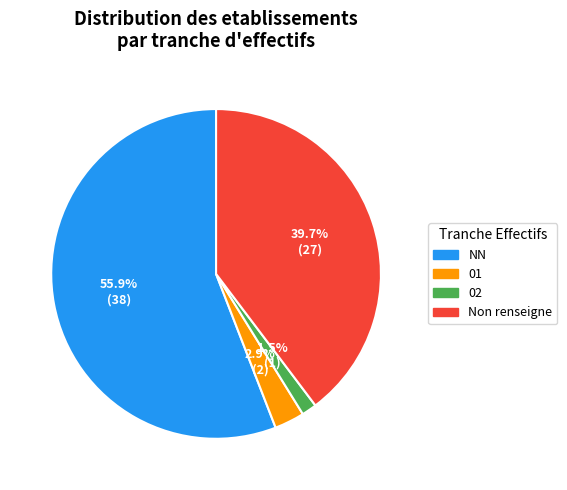

How many slices are in this pie chart?

4